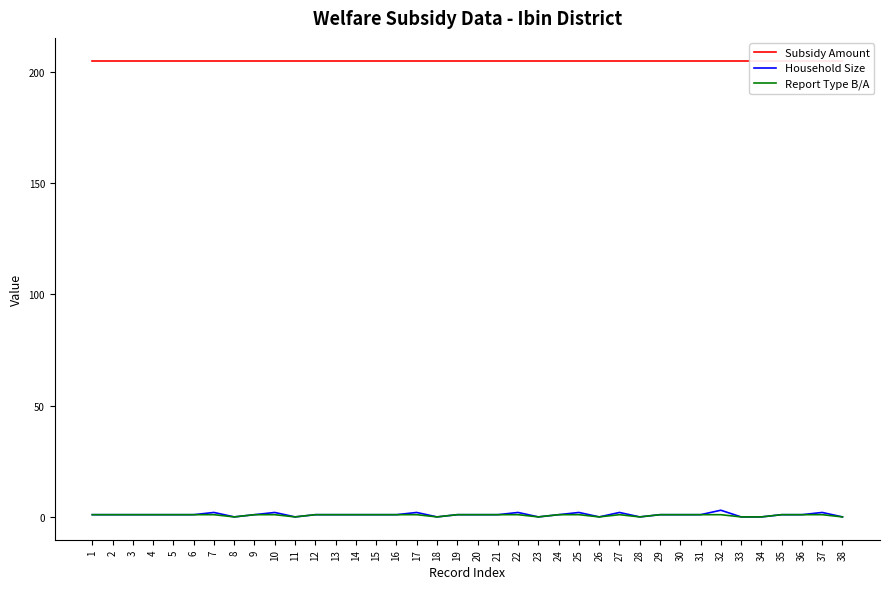

Rank the categories by Household Size value from highest to lowest.

32, 7, 10, 17, 22, 25, 27, 37, 1, 2, 3, 4, 5, 6, 9, 12, 13, 14, 15, 16, 19, 20, 21, 24, 29, 30, 31, 35, 36, 8, 11, 18, 23, 26, 28, 33, 34, 38